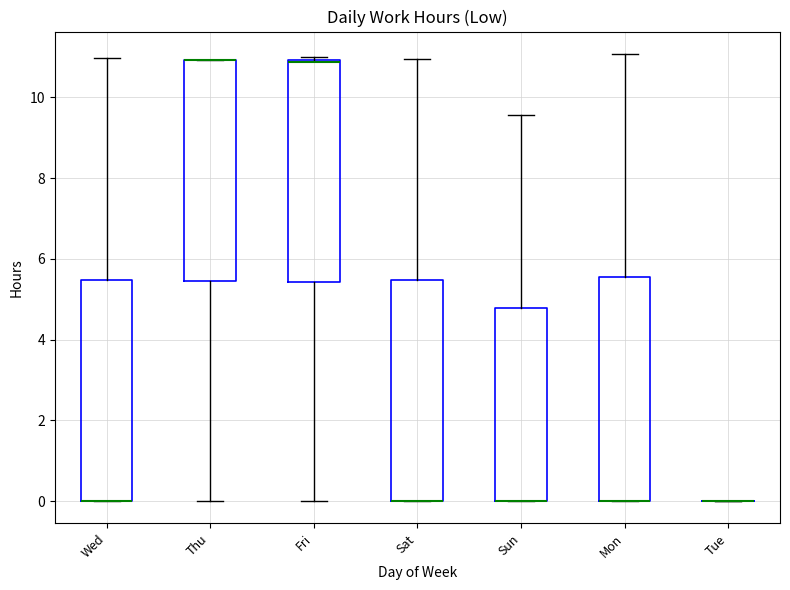

Where is the lower edge of the box for Sat on the y-axis? The values are not printed on the chart, so give them approximately, as read against the axis.

0.0